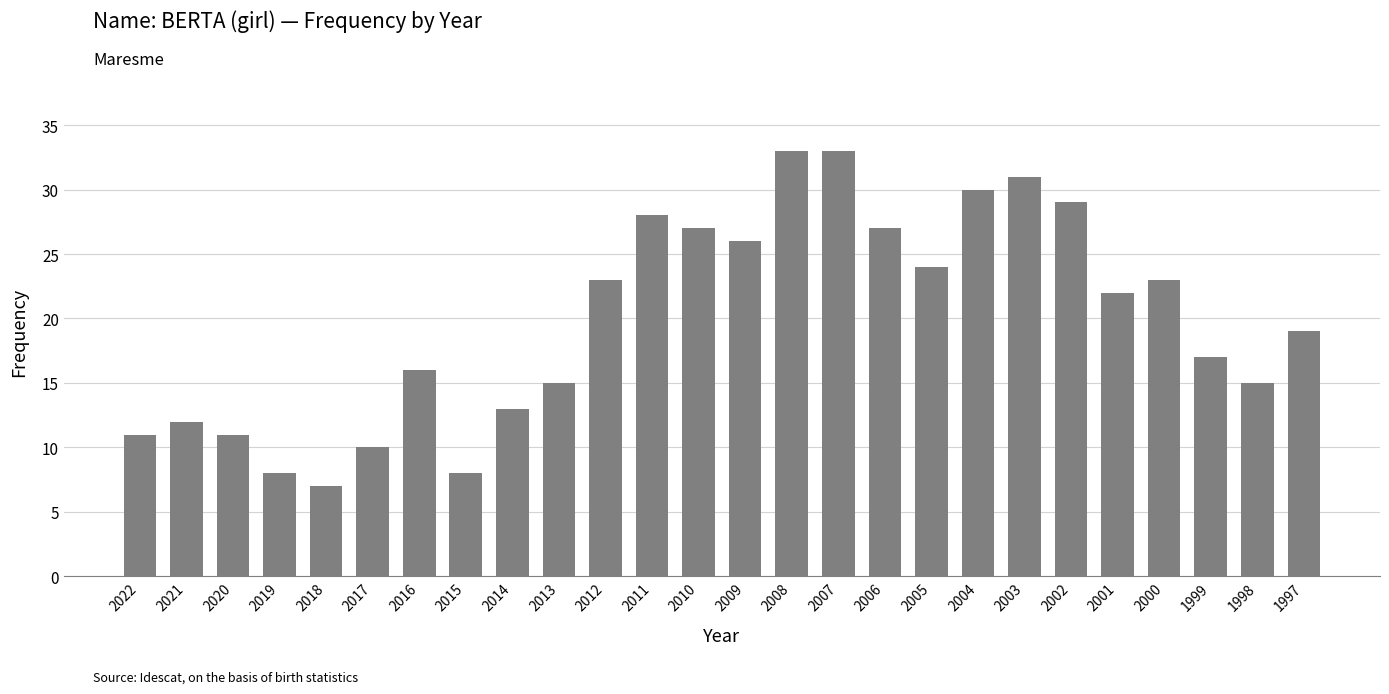

Where is the data nearest to the value 20?

1997